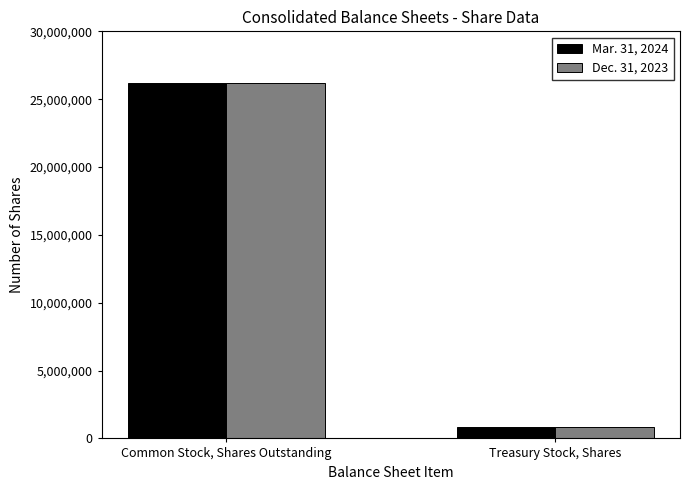

What is the sum of the Mar. 31, 2024 values at Common Stock, Shares Outstanding and Treasury Stock, Shares?

27048796